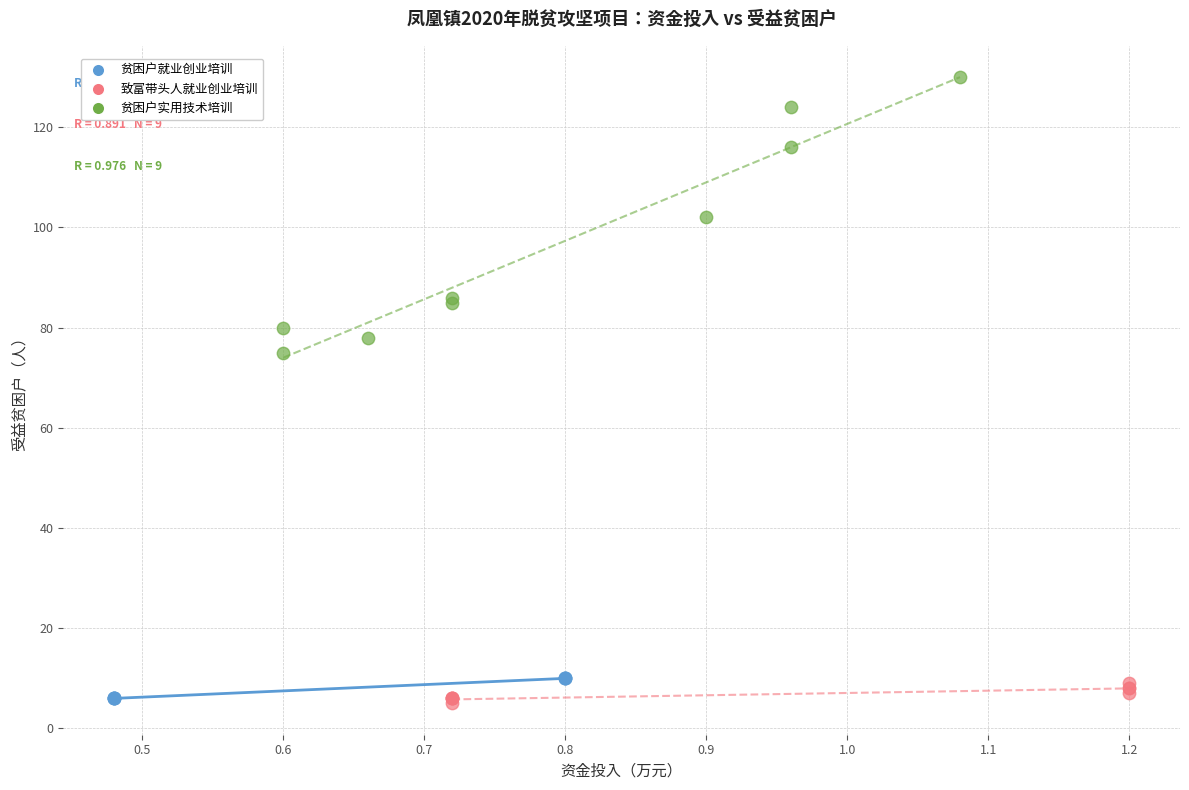

What are all the series names shown in the legend?

贫困户就业创业培训, 致富带头人就业创业培训, 贫困户实用技术培训